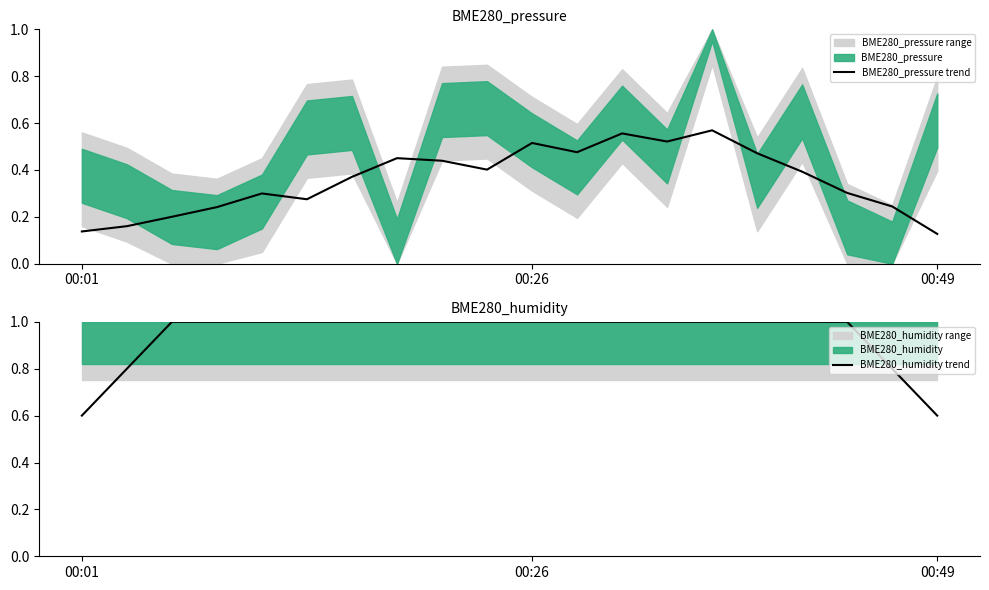

What is the highest value of the BME280_pressure trend series?

0.6